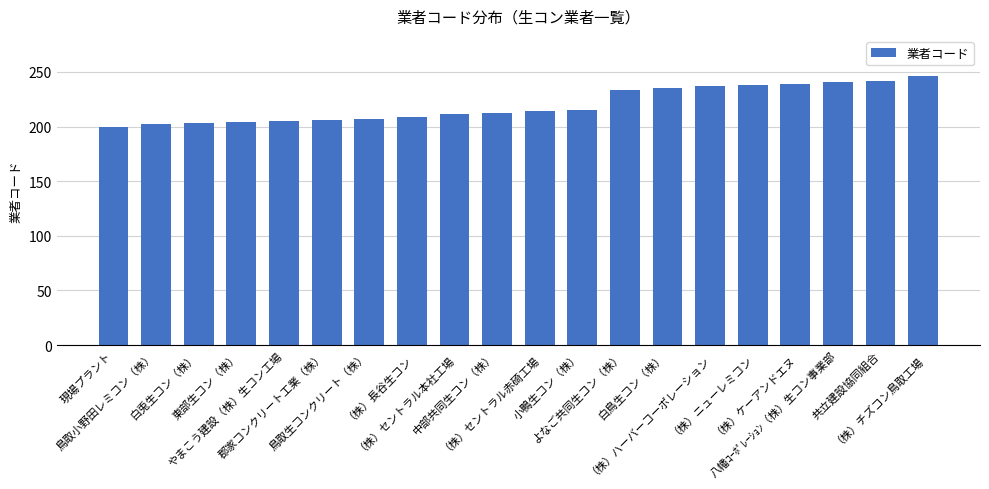

Is it true that the value at 東部生コン（株） is 204?

True